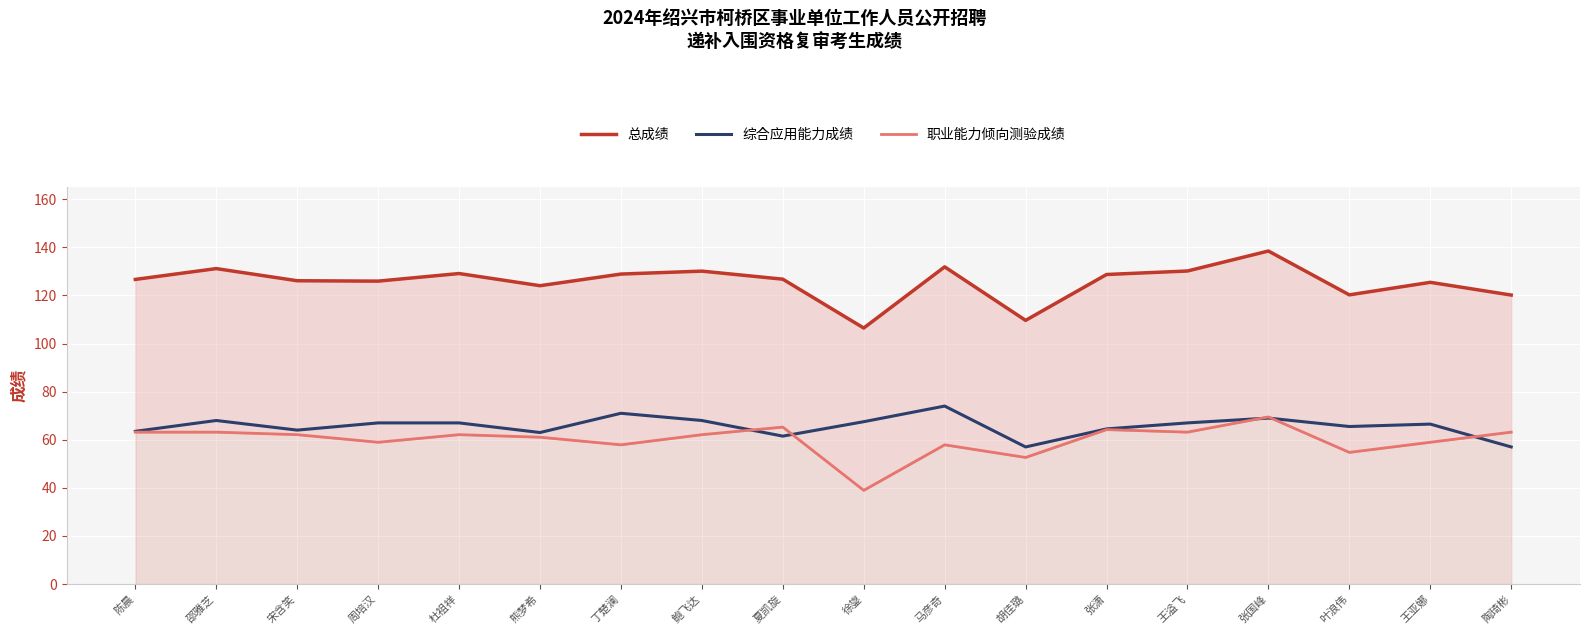

What value does the 综合应用能力成绩 series have at 杜祖祥?

67.0